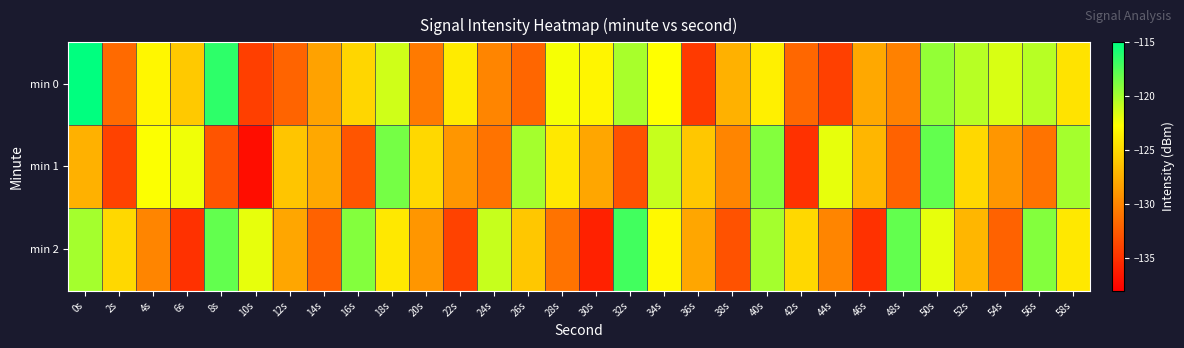

Rank the series at 54s from lowest to highest value.

min 2, min 1, min 0